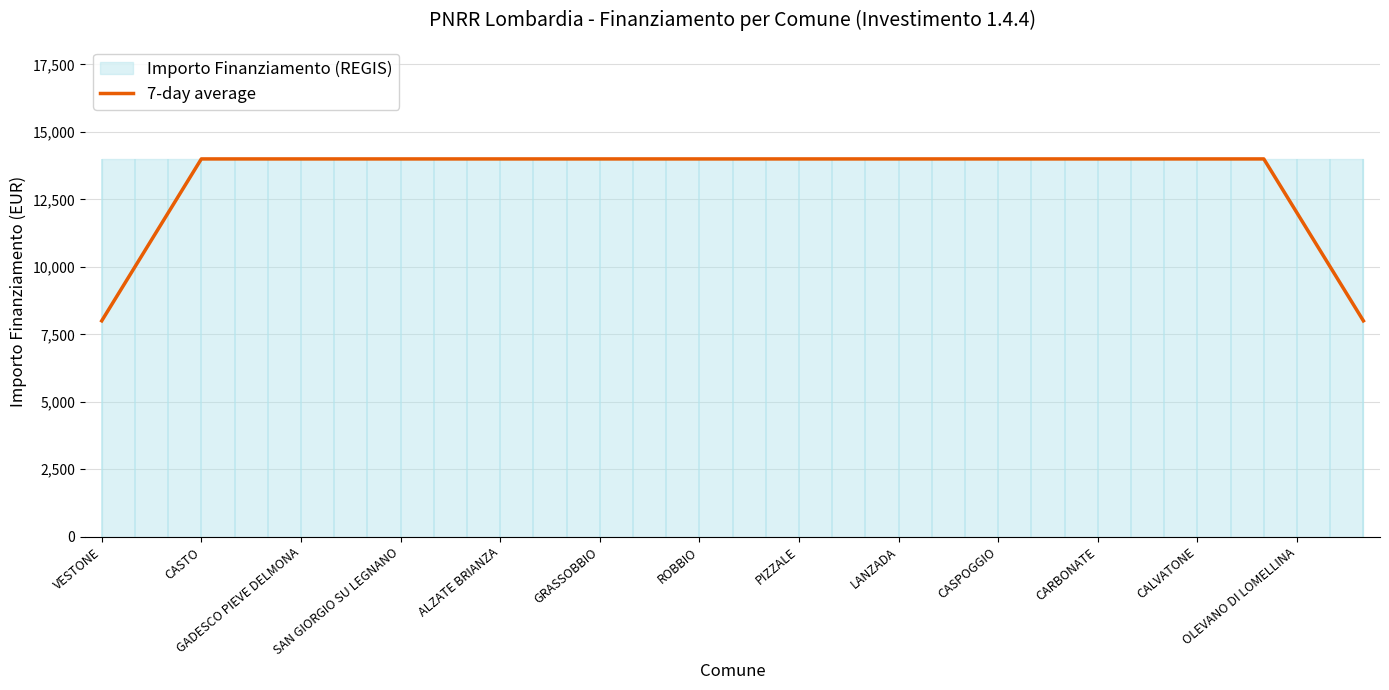

What is the maximum value for 7-day average?

14000